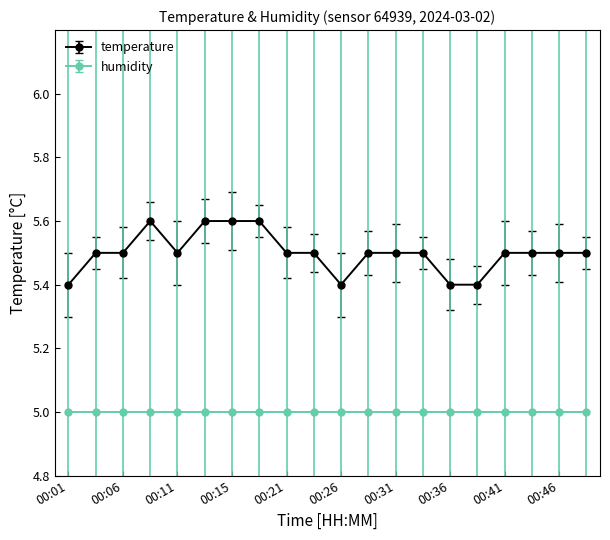

What is the value of the temperature point at the 14th from the left?

5.5